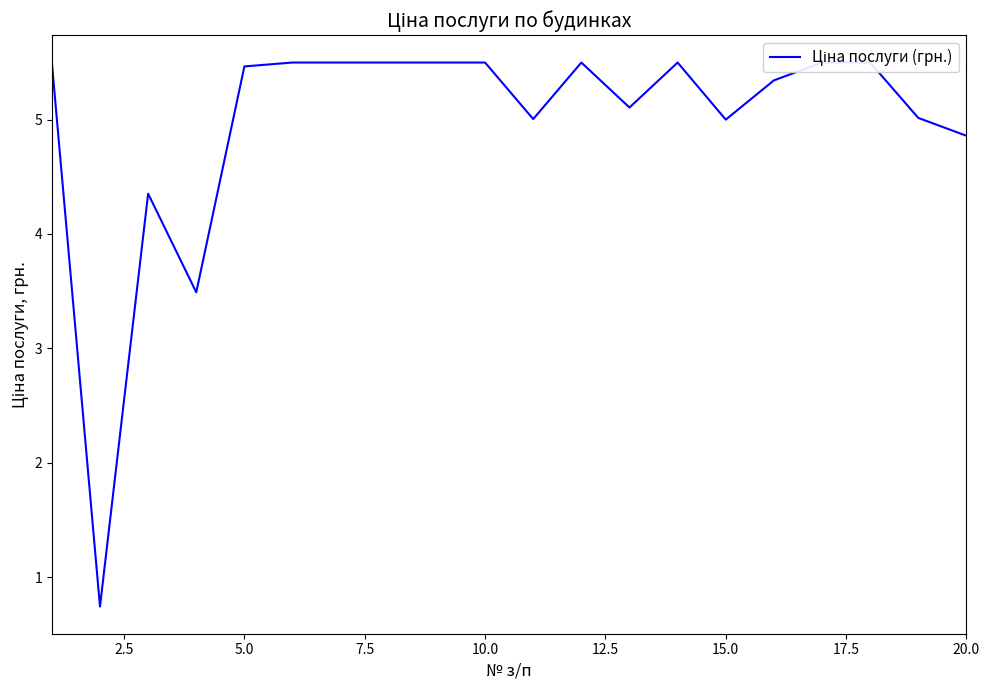

Is it true that the value at 20.0 is 7.6?

False